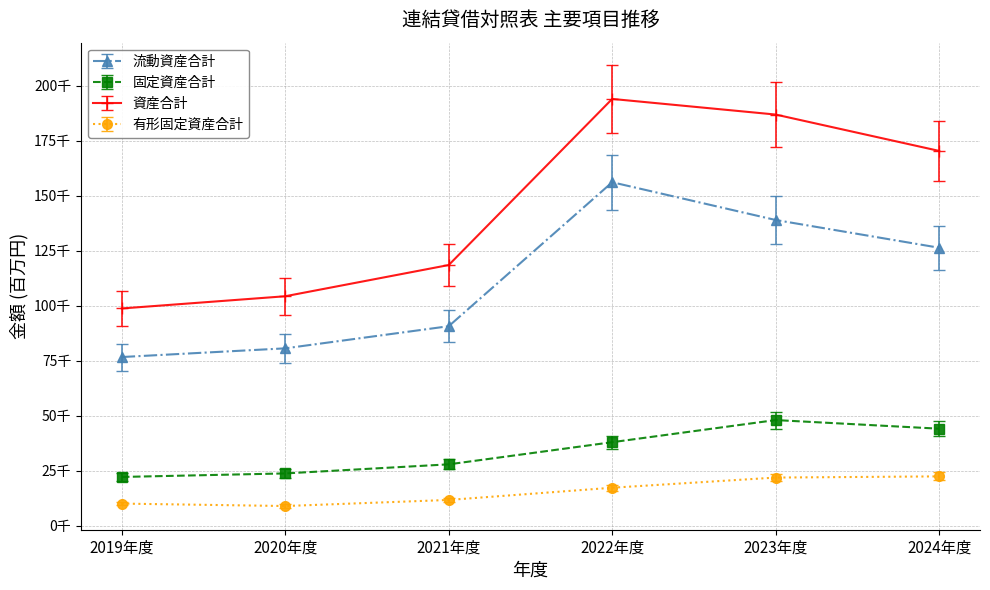

At how many categories does at least one series exceed 190781?

1